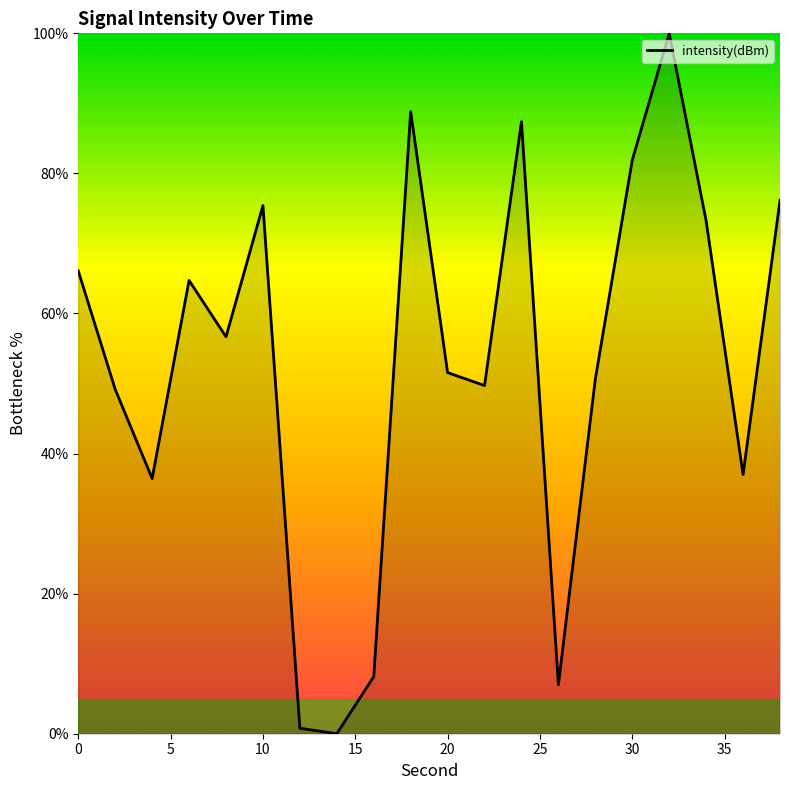

How many lines are shown in the chart?

1